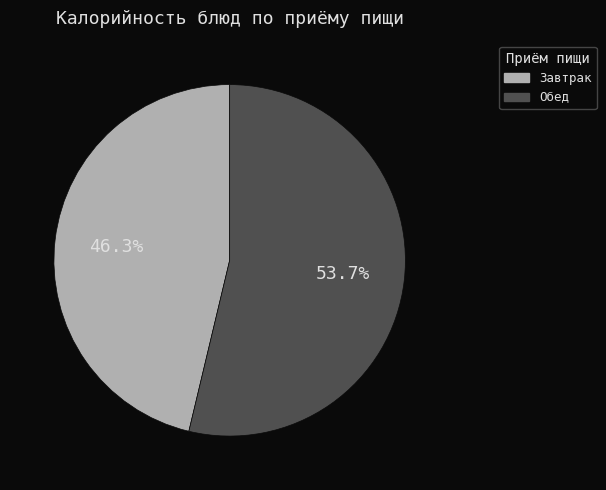

Is there any slice that represents more than half of the pie?

Yes